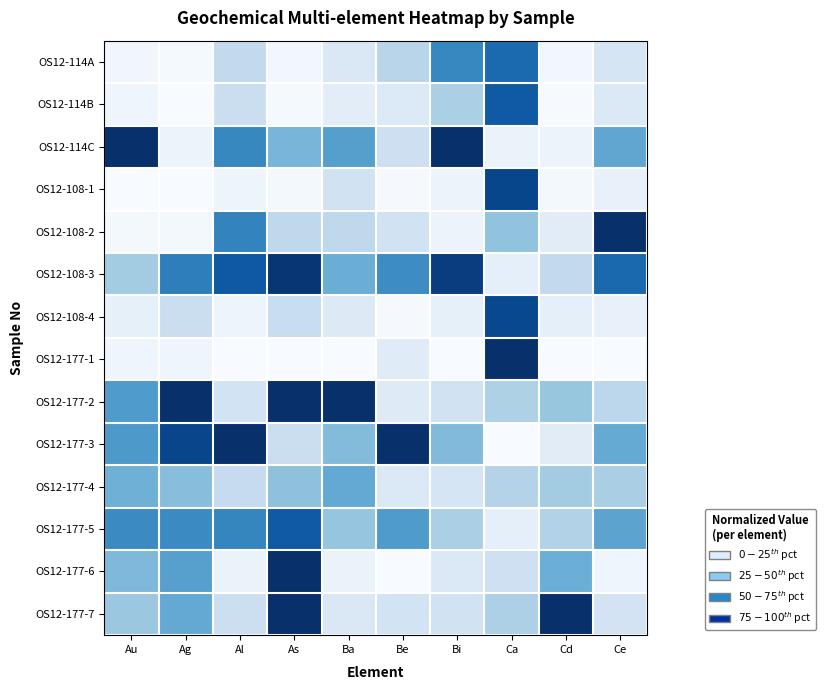

Reading left to right, list all the values displayed in this chart.

OS12-114A: Au=0.0	Ag=0.0	Al=0.3	As=0.0	Ba=0.1	Be=0.3	Bi=0.7	Ca=0.8	Cd=0.0	Ce=0.2
OS12-114B: Au=0.0	Ag=0.0	Al=0.2	As=0.0	Ba=0.1	Be=0.1	Bi=0.3	Ca=0.8	Cd=0.0	Ce=0.1
OS12-114C: Au=1.0	Ag=0.1	Al=0.7	As=0.5	Ba=0.6	Be=0.2	Bi=1.0	Ca=0.1	Cd=0.1	Ce=0.5
OS12-108-1: Au=0.0	Ag=0.0	Al=0.0	As=0.0	Ba=0.2	Be=0.0	Bi=0.1	Ca=0.9	Cd=0.0	Ce=0.1
OS12-108-2: Au=0.0	Ag=0.0	Al=0.7	As=0.3	Ba=0.3	Be=0.2	Bi=0.1	Ca=0.4	Cd=0.1	Ce=1.0
OS12-108-3: Au=0.4	Ag=0.7	Al=0.8	As=1.0	Ba=0.5	Be=0.6	Bi=0.9	Ca=0.1	Cd=0.3	Ce=0.8
OS12-108-4: Au=0.1	Ag=0.2	Al=0.0	As=0.2	Ba=0.1	Be=0.0	Bi=0.1	Ca=0.9	Cd=0.1	Ce=0.1
OS12-177-1: Au=0.0	Ag=0.0	Al=0.0	As=0.0	Ba=0.0	Be=0.1	Bi=0.0	Ca=1.0	Cd=0.0	Ce=0.0
OS12-177-2: Au=0.6	Ag=1.0	Al=0.2	As=1.0	Ba=1.0	Be=0.1	Bi=0.2	Ca=0.3	Cd=0.4	Ce=0.3
OS12-177-3: Au=0.6	Ag=0.9	Al=1.0	As=0.2	Ba=0.4	Be=1.0	Bi=0.4	Ca=0.0	Cd=0.1	Ce=0.5
OS12-177-4: Au=0.5	Ag=0.4	Al=0.2	As=0.4	Ba=0.5	Be=0.1	Bi=0.2	Ca=0.3	Cd=0.4	Ce=0.3
OS12-177-5: Au=0.7	Ag=0.7	Al=0.7	As=0.8	Ba=0.4	Be=0.6	Bi=0.3	Ca=0.1	Cd=0.3	Ce=0.5
OS12-177-6: Au=0.5	Ag=0.6	Al=0.1	As=1.0	Ba=0.1	Be=0.0	Bi=0.1	Ca=0.2	Cd=0.5	Ce=0.0
OS12-177-7: Au=0.4	Ag=0.5	Al=0.2	As=1.0	Ba=0.1	Be=0.2	Bi=0.2	Ca=0.3	Cd=1.0	Ce=0.2